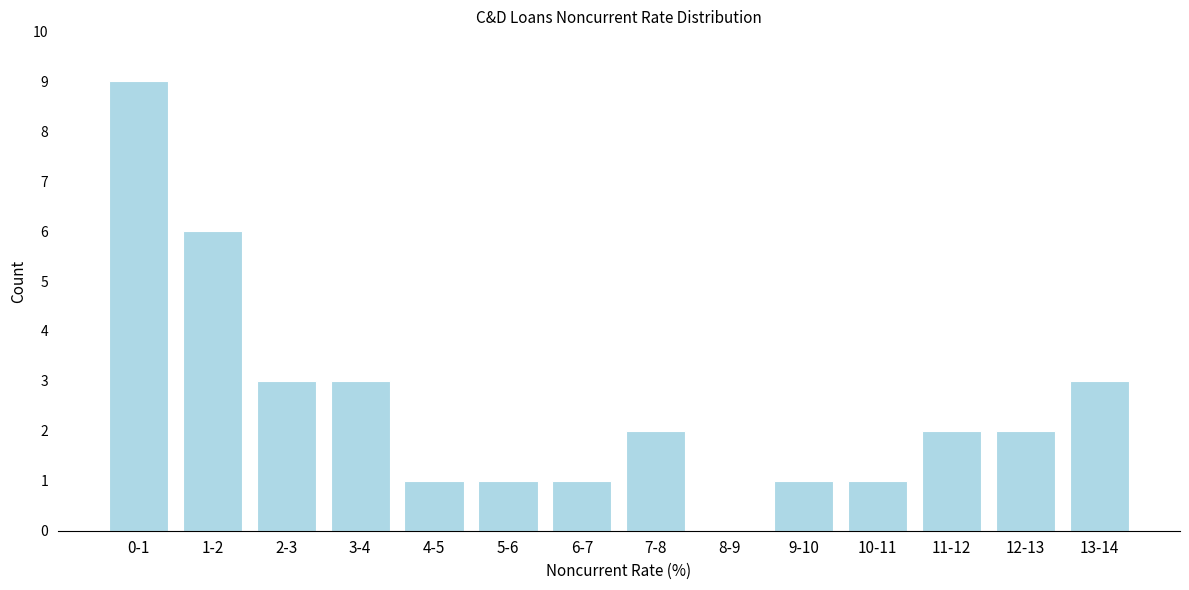

Reading right to left, extract all data points from this chart.

13-14=3	12-13=2	11-12=2	10-11=1	9-10=1	8-9=0	7-8=2	6-7=1	5-6=1	4-5=1	3-4=3	2-3=3	1-2=6	0-1=9